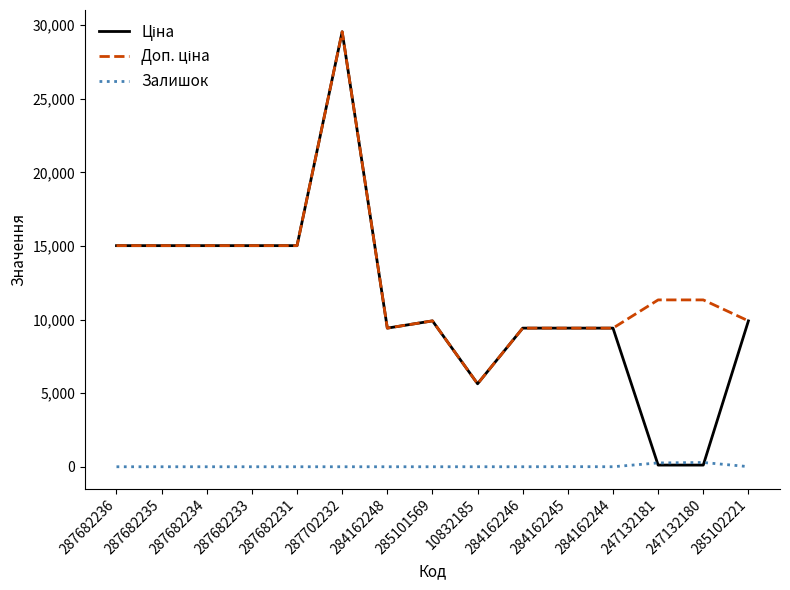

What is the total value across all series at 247132180?

11737.3